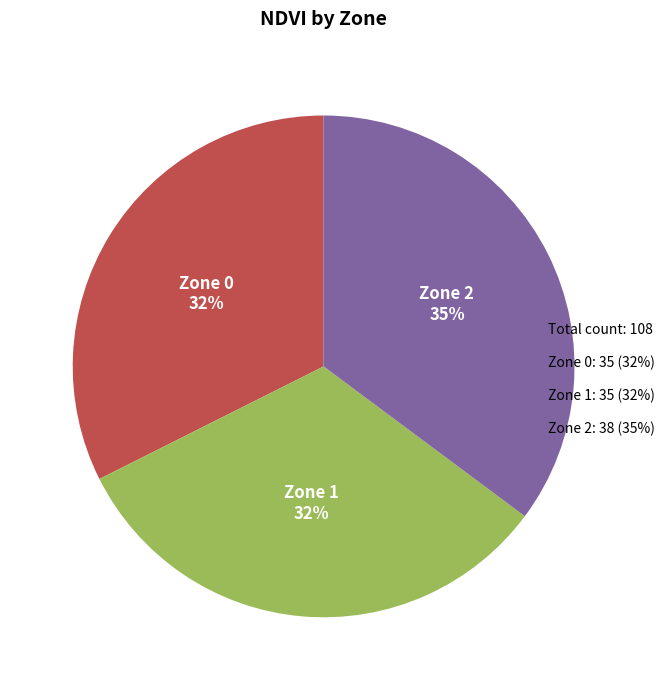

How many slices are in this pie chart?

3